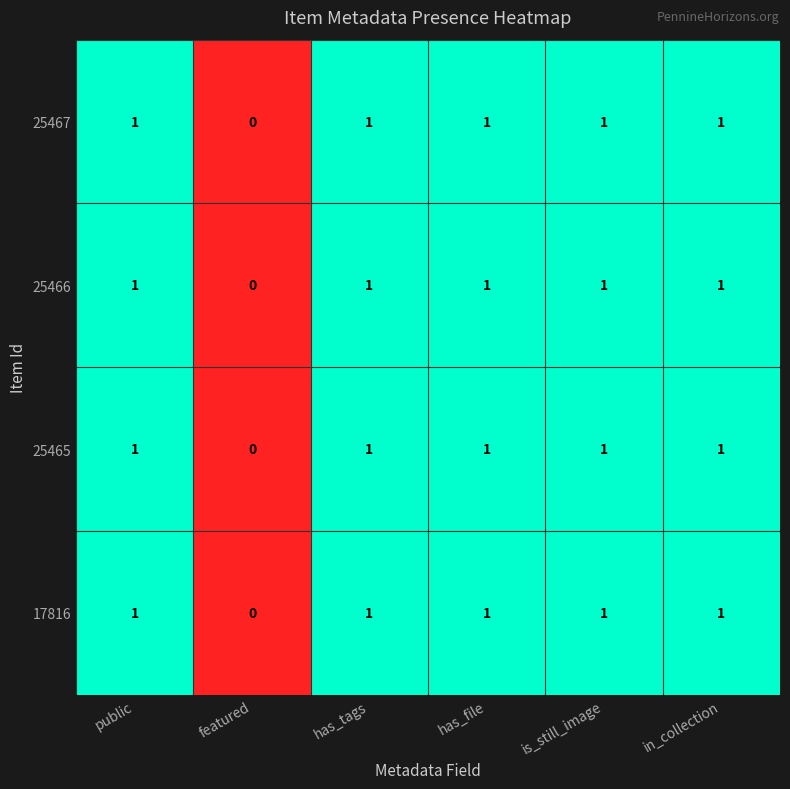

Which category has the lowest value in the 25465 series?

featured